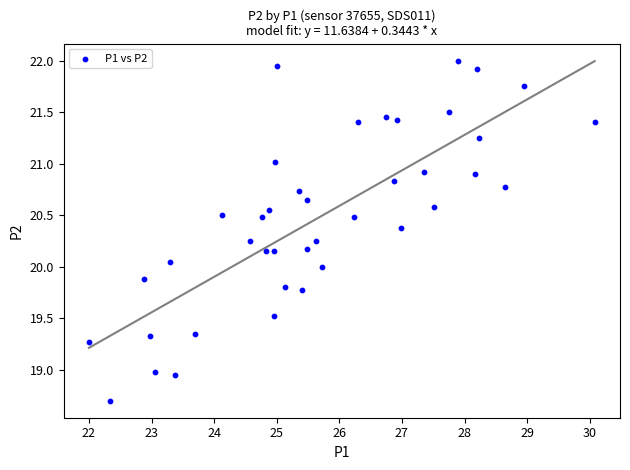

What is the range of Y values (max minus min)?

3.3